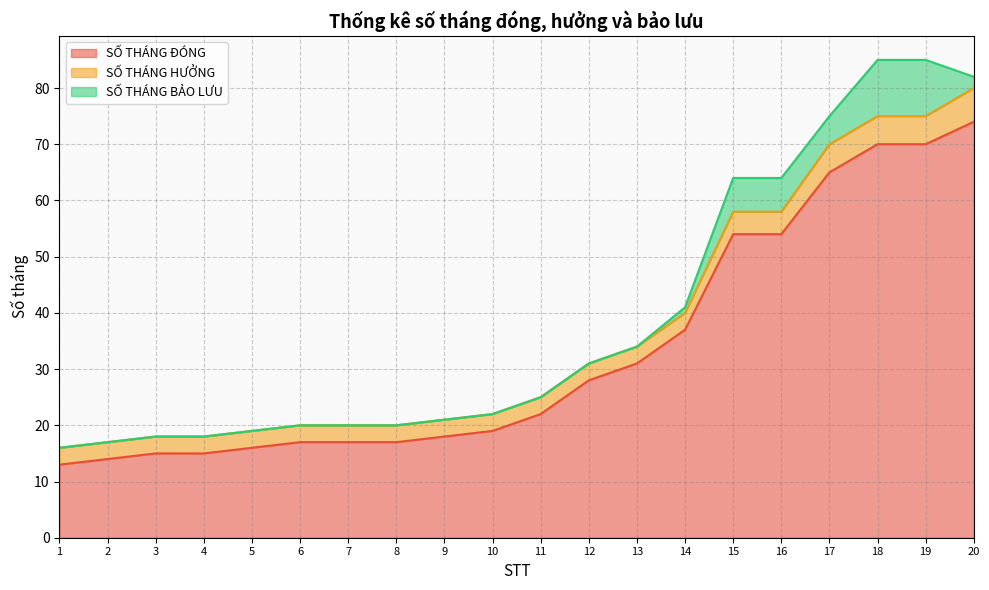

Is the value of SỐ THÁNG BẢO LƯU at 20 greater than the value of SỐ THÁNG HƯỞNG at 10?

No